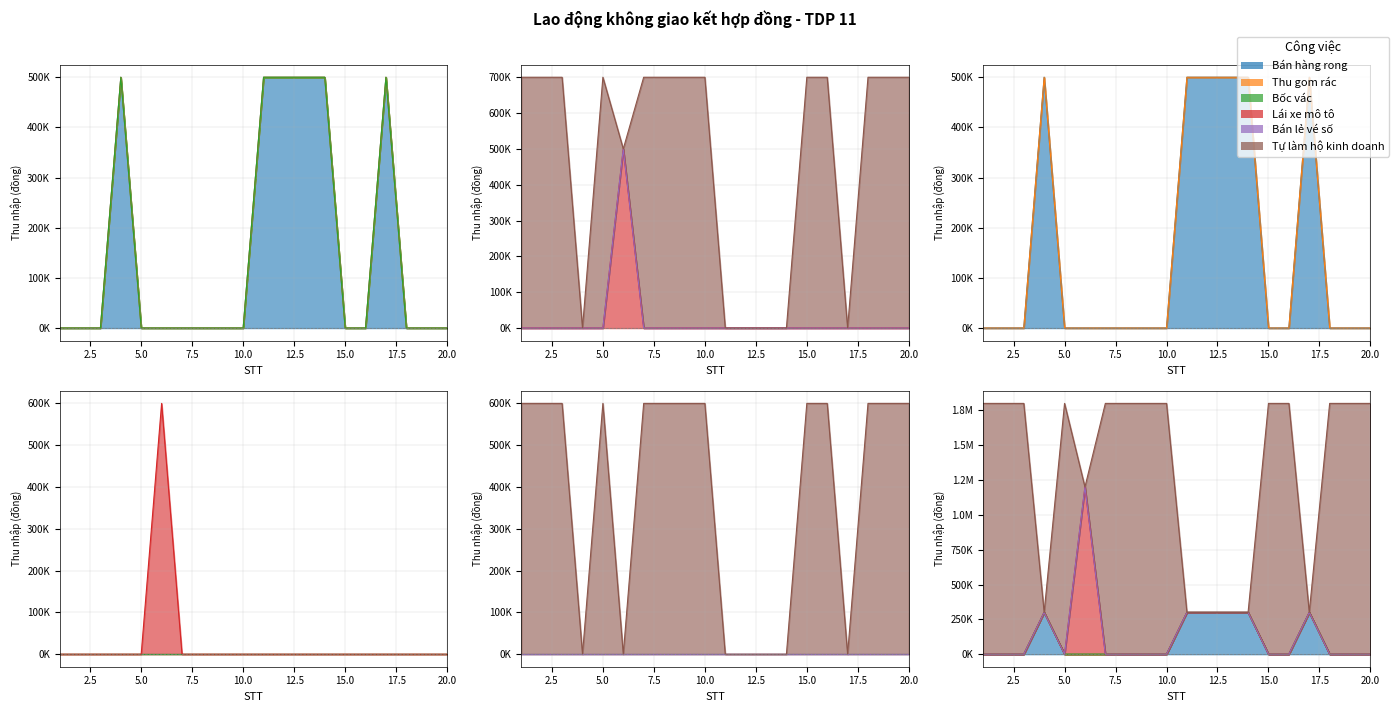

True or false: Bán hàng rong and Lái xe mô tô cross at least once.

False